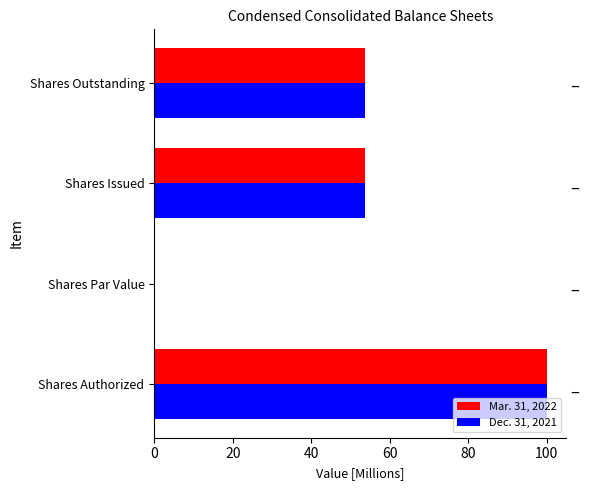

What is the highest value of the Dec. 31, 2021 series?

100.0